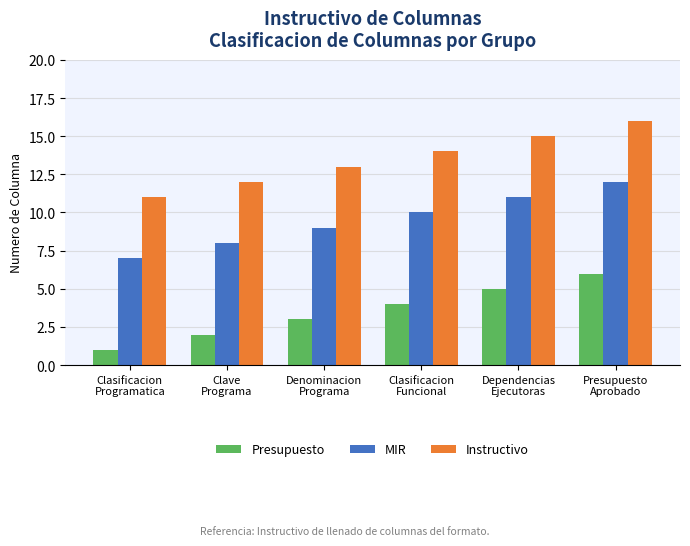

Which label corresponds to the largest value in the chart?

Presupuesto
Aprobado